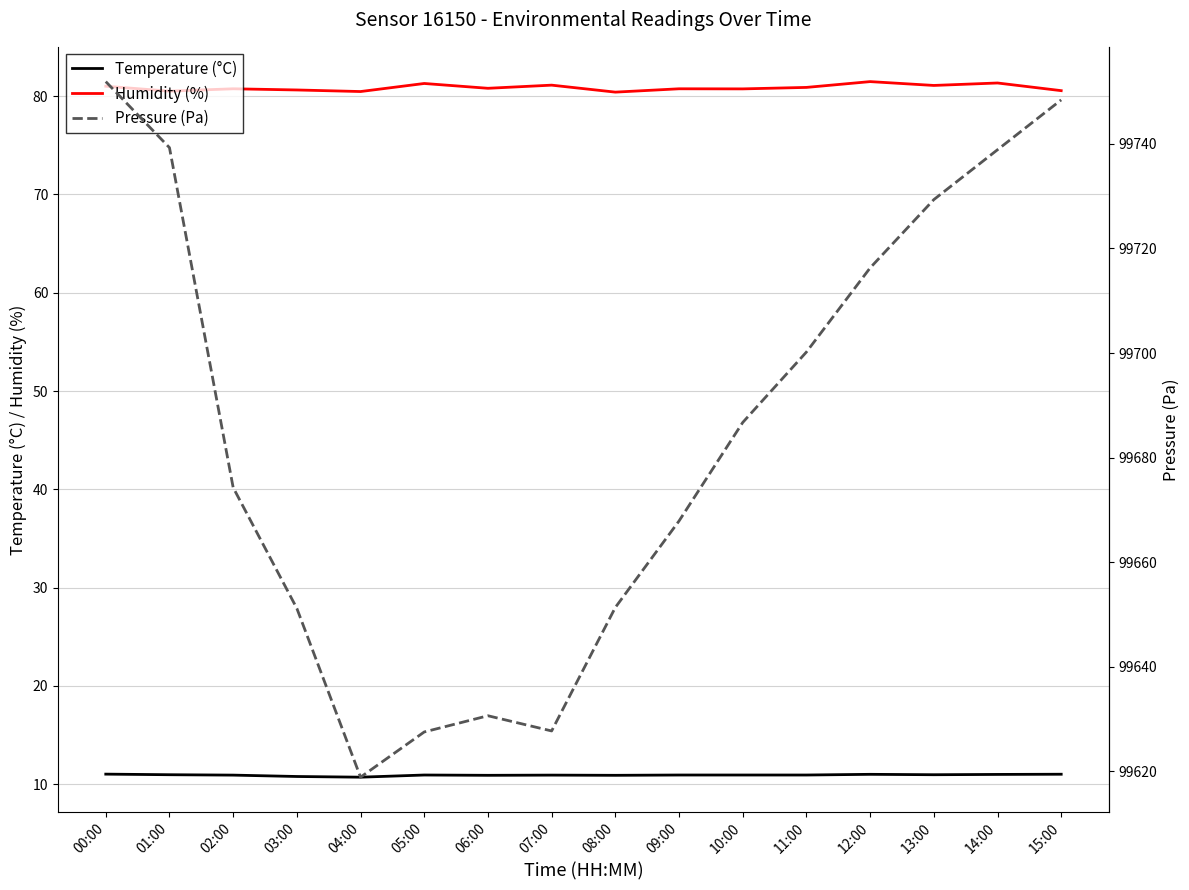

How many interior local valleys does the Pressure (Pa) series have?

2